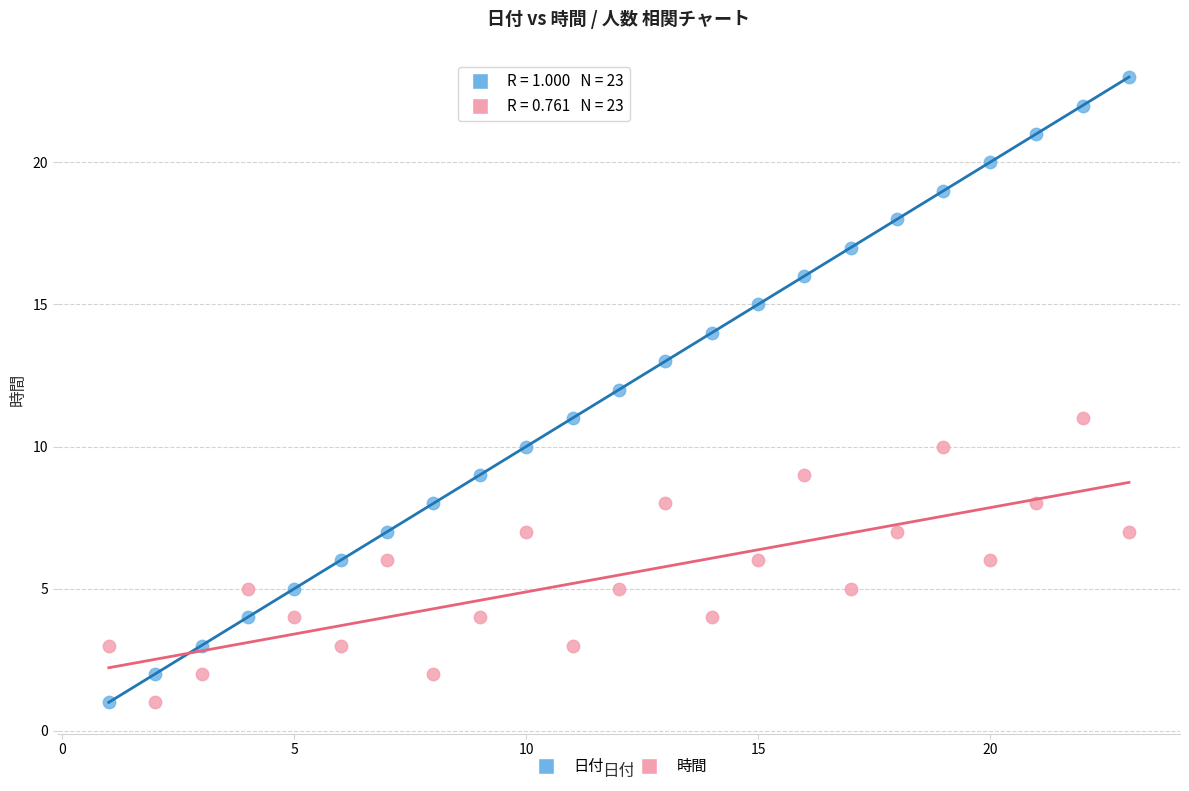

Which series has the largest Y range (max minus min)?

日付